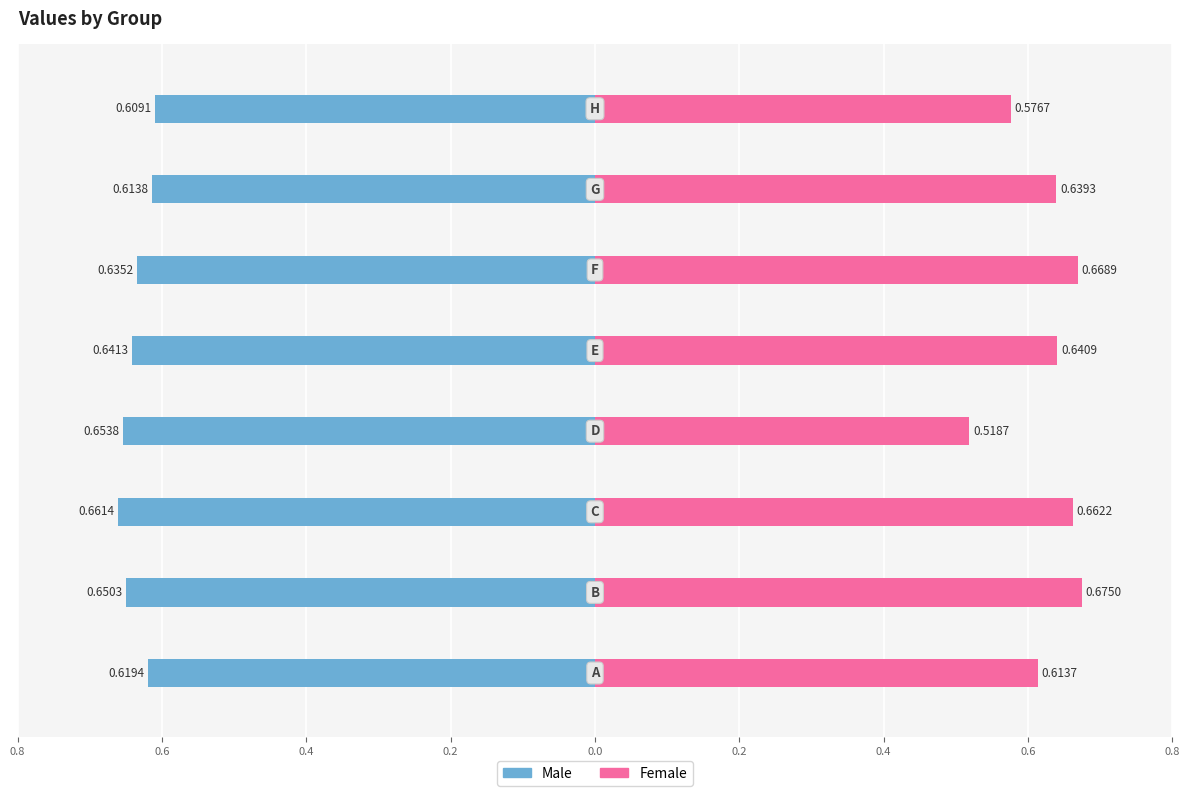

How many Female values are between 0 and 1?

8